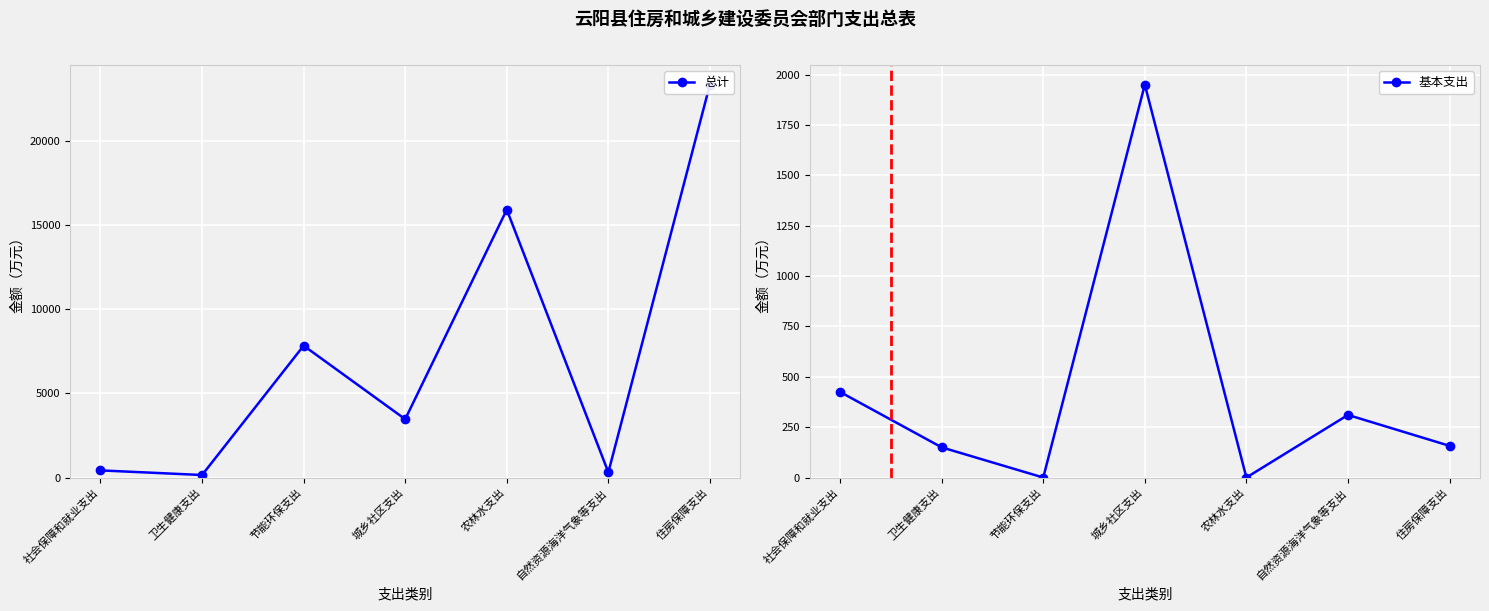

What is the total value across all series at 自然资源海洋气象等支出?

621.3